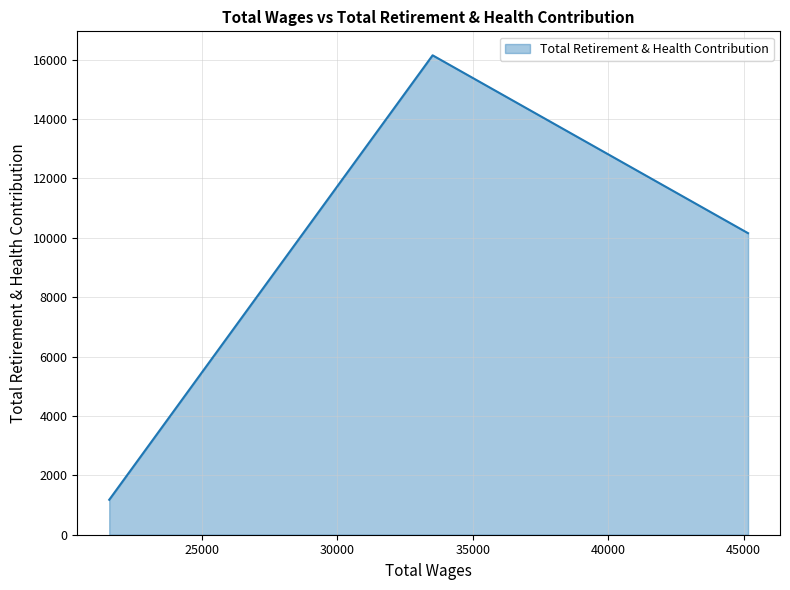

What is the difference between the maximum and minimum values?

14970